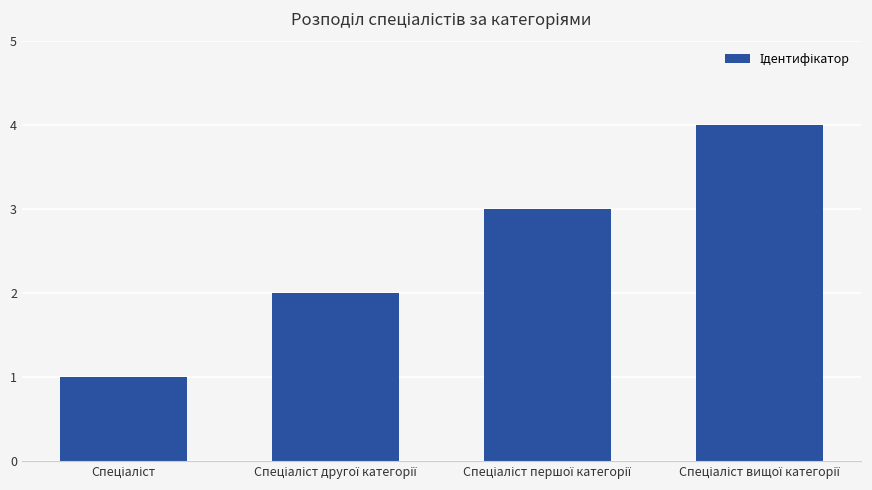

What is the maximum value shown in the chart?

4